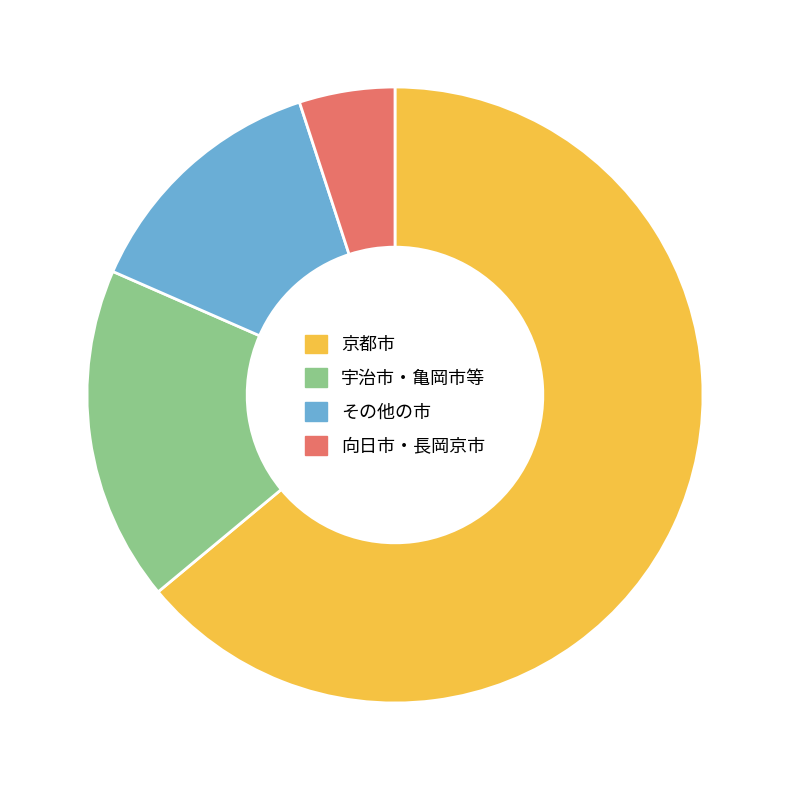

Which category accounts for the majority?

京都市